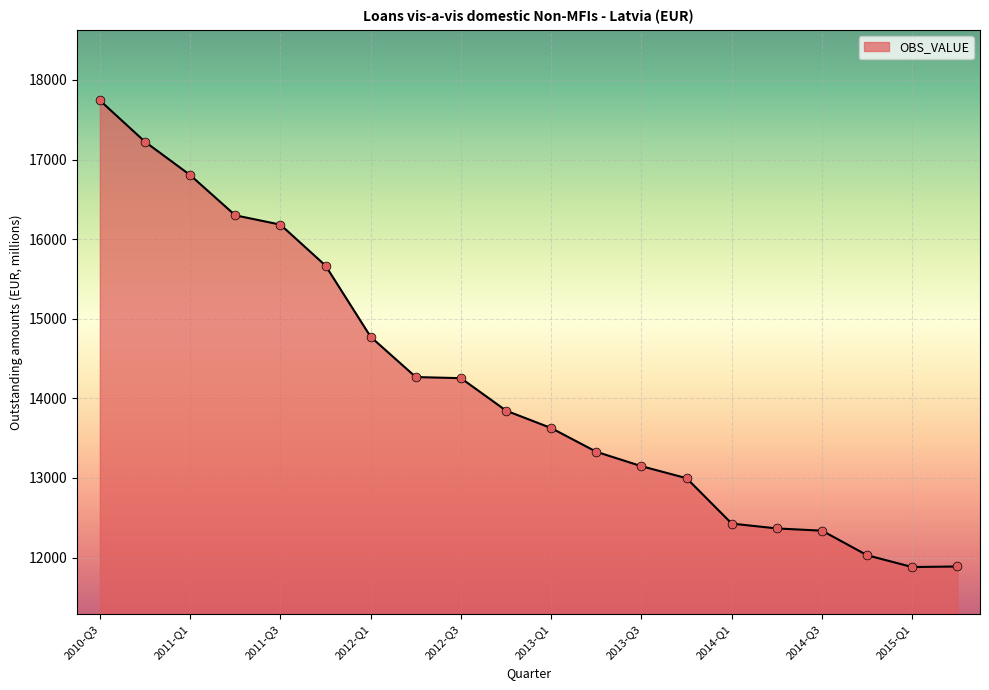

What is the smallest value displayed?

11881